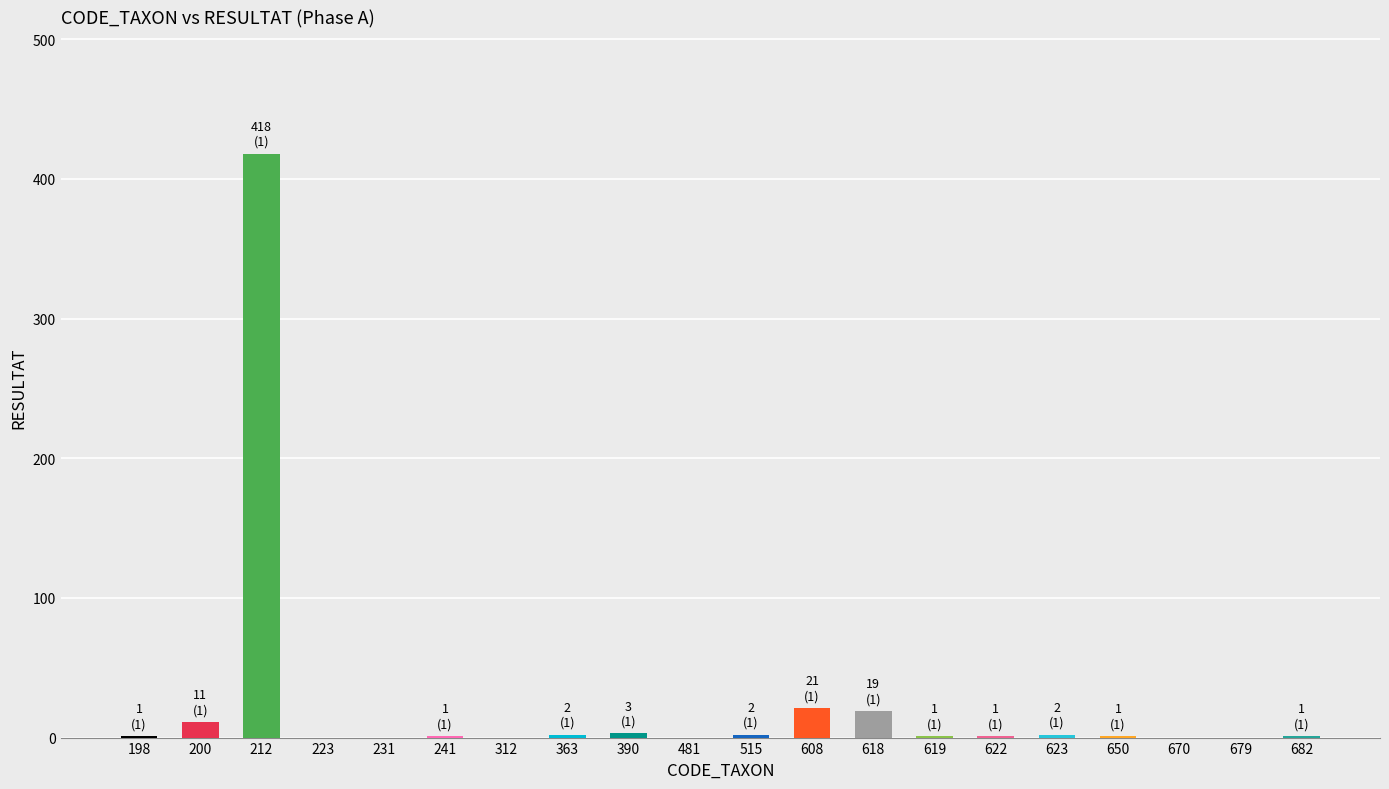

What is the sum of the values at 223 and 608?

21